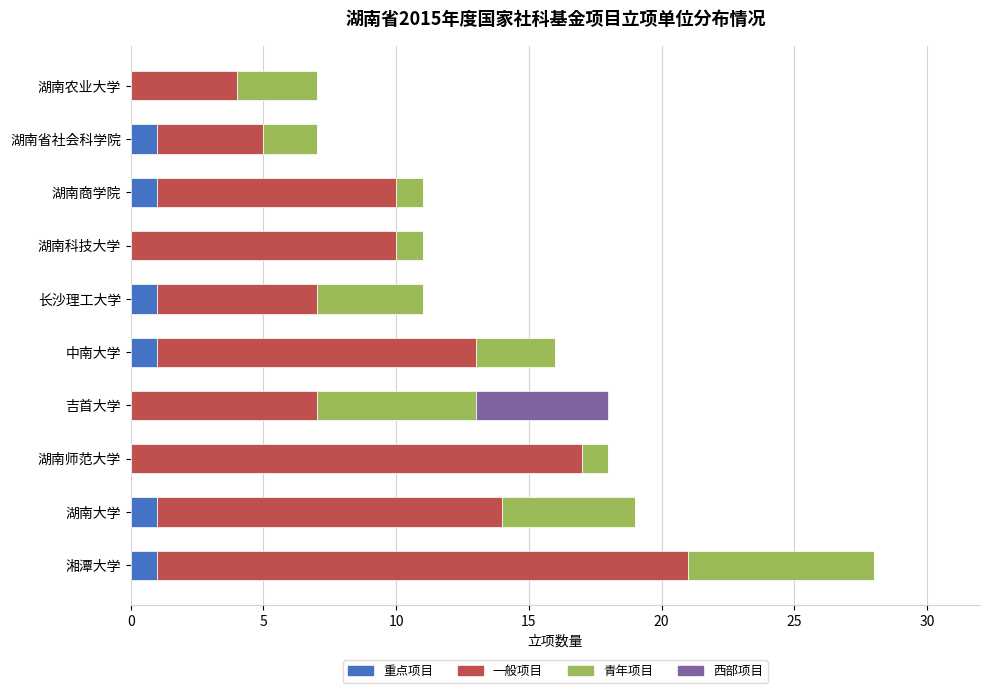

How many distinct data groups are displayed?

4